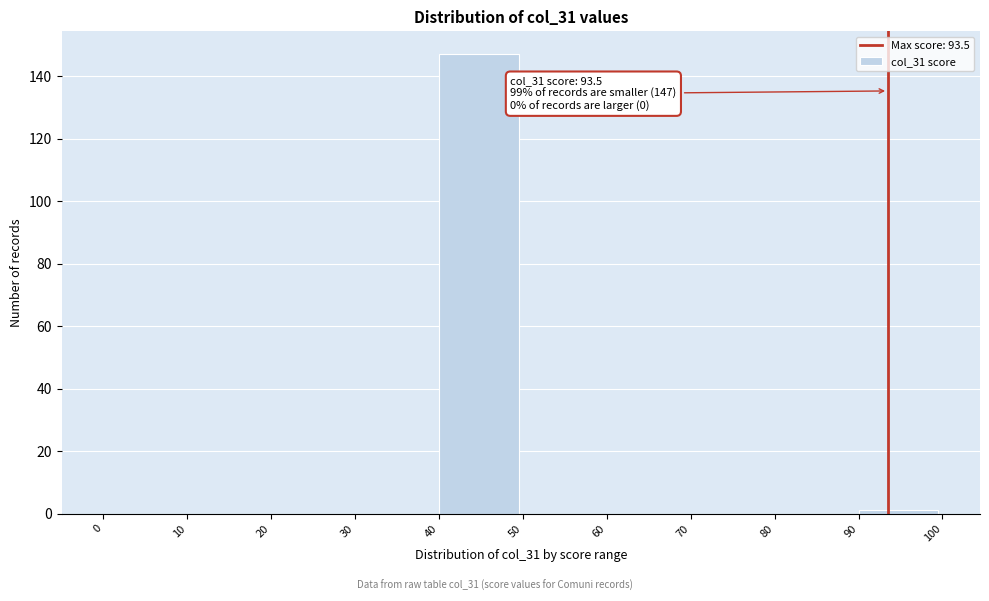

Over which range of the x-axis is the bar tallest?

40 to 50